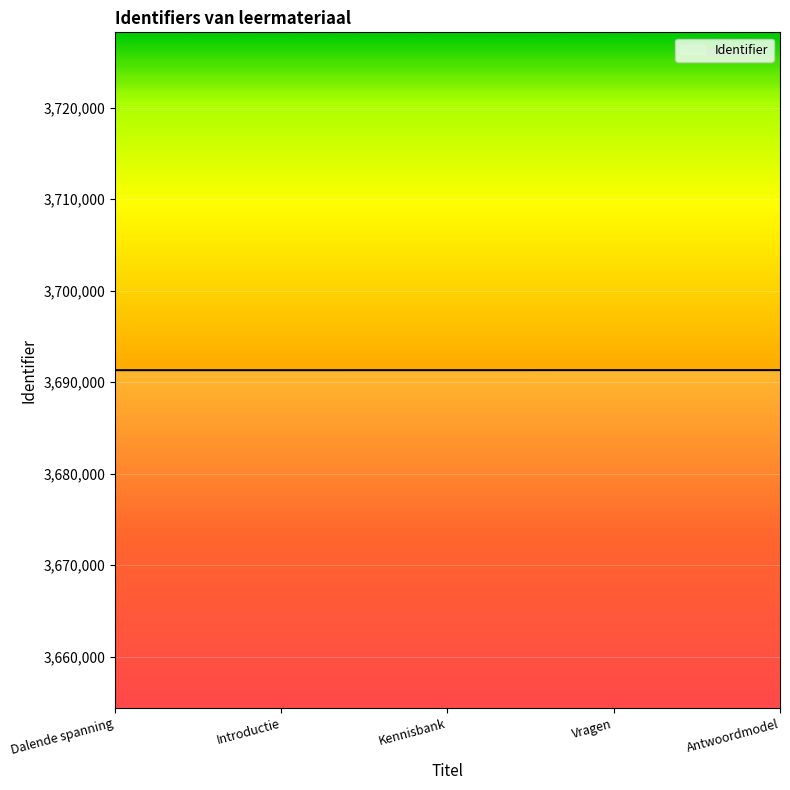

What is the approximate value at Kennisbank?

3691300